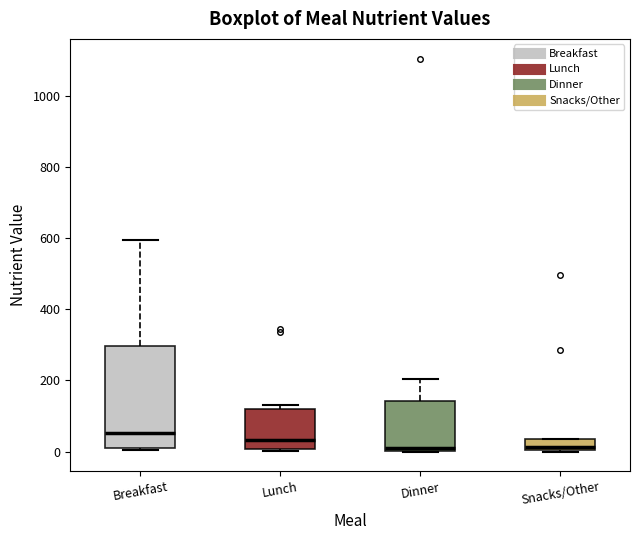

Reading left to right, read every box against the y-axis: the position of its median line, the range the box covers, and the ends of its whiskers. The values are not printed on the chart, so give them approximately, as read against the axis.

Breakfast: median 60, box 0 to 300, whiskers 0 to 600
Lunch: median 40, box 0 to 120, whiskers 0 to 140
Dinner: median 0 (just above the box's lower edge), box 0 to 140, whiskers 0 to 200
Snacks/Other: median 20, box 0 to 40, whiskers 0 to 40